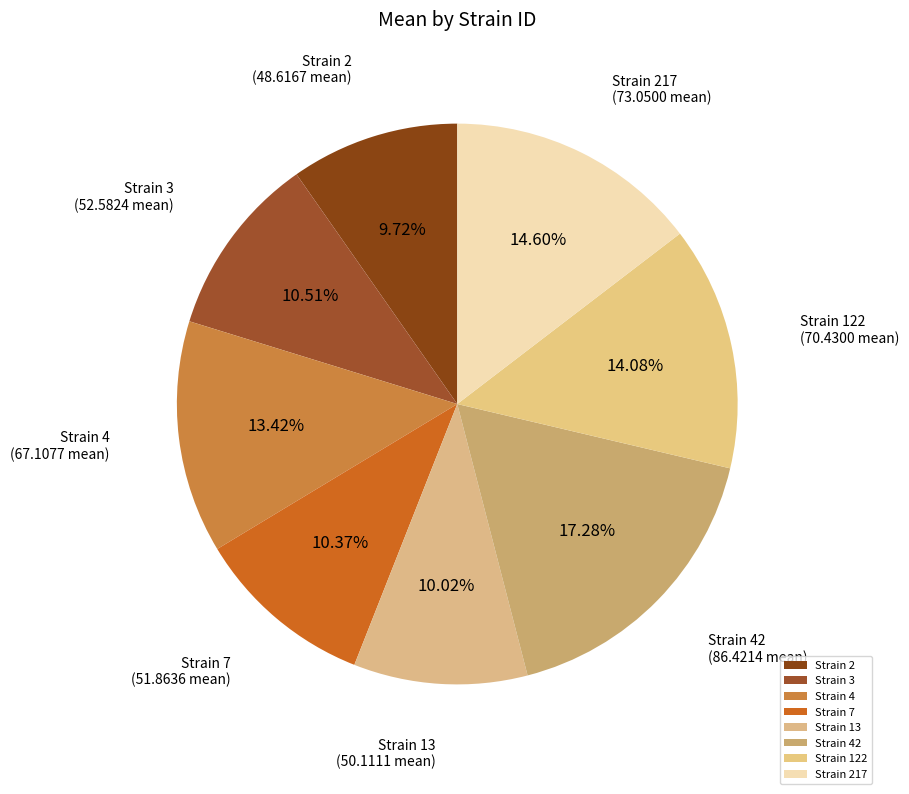

Does Strain 7 account for over 50% of the chart?

No